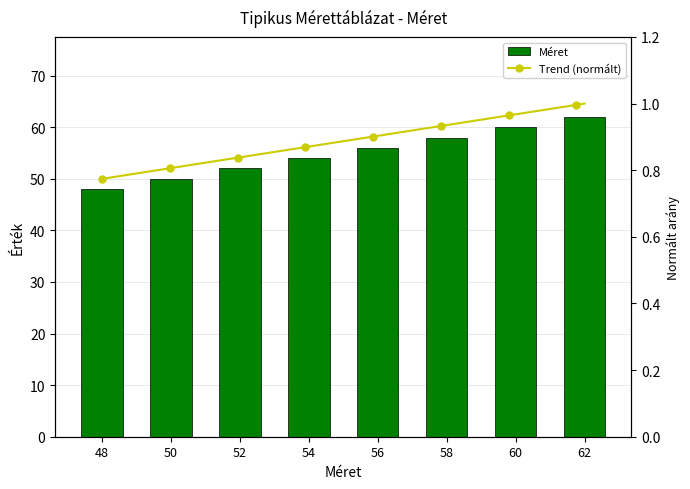

What is the value of the 3rd bar from the left?

52